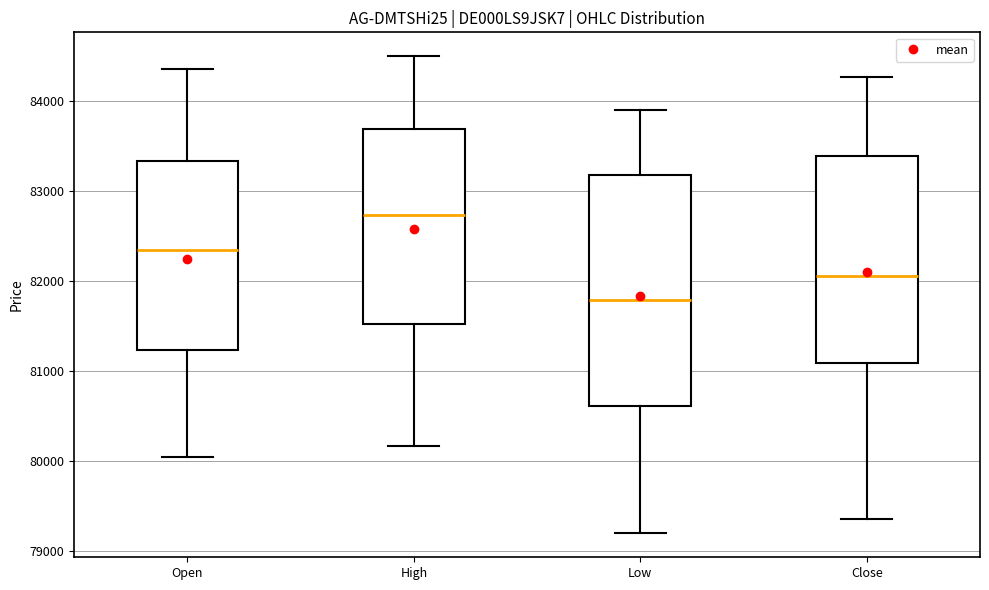

Reading left to right, transcribe this box plot: for each box, give where its median line is, the range the box spans, and where its two whiskers end, as read against the y-axis. The values are not printed on the chart, so give them approximately, as read against the axis.

Open: median 82300, box 81200 to 83300, whiskers 80000 to 84400
High: median 82700, box 81500 to 83700, whiskers 80200 to 84500
Low: median 81800, box 80600 to 83200, whiskers 79200 to 83900
Close: median 82100, box 81100 to 83400, whiskers 79400 to 84300